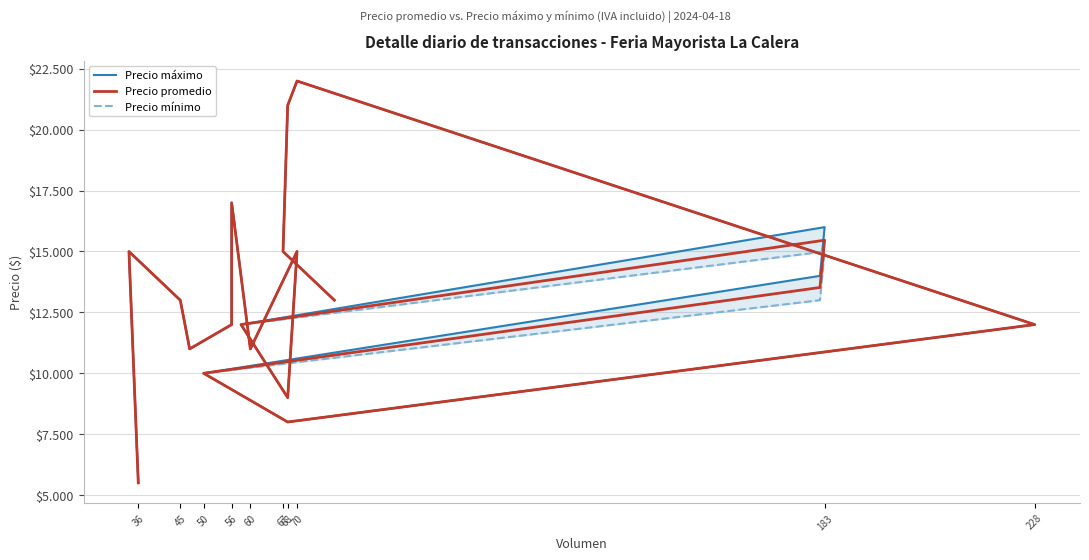

What is the value of the Precio promedio point at the 12th from the left?

13522